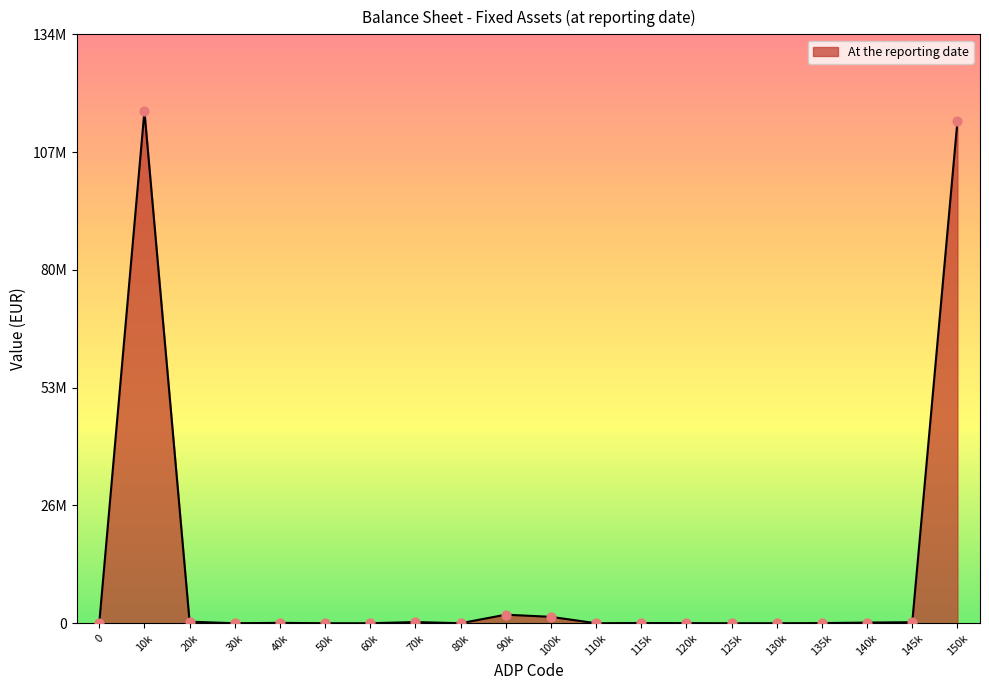

Does the chart have visible grid lines?

No